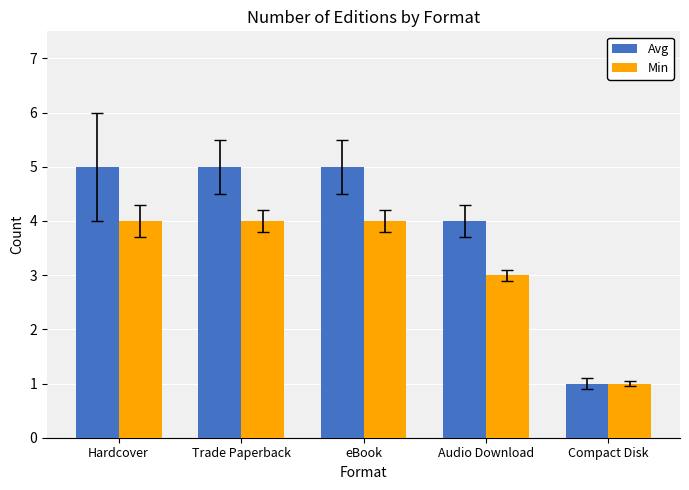

The Min series shows 4 at Hardcover. True or false?

True